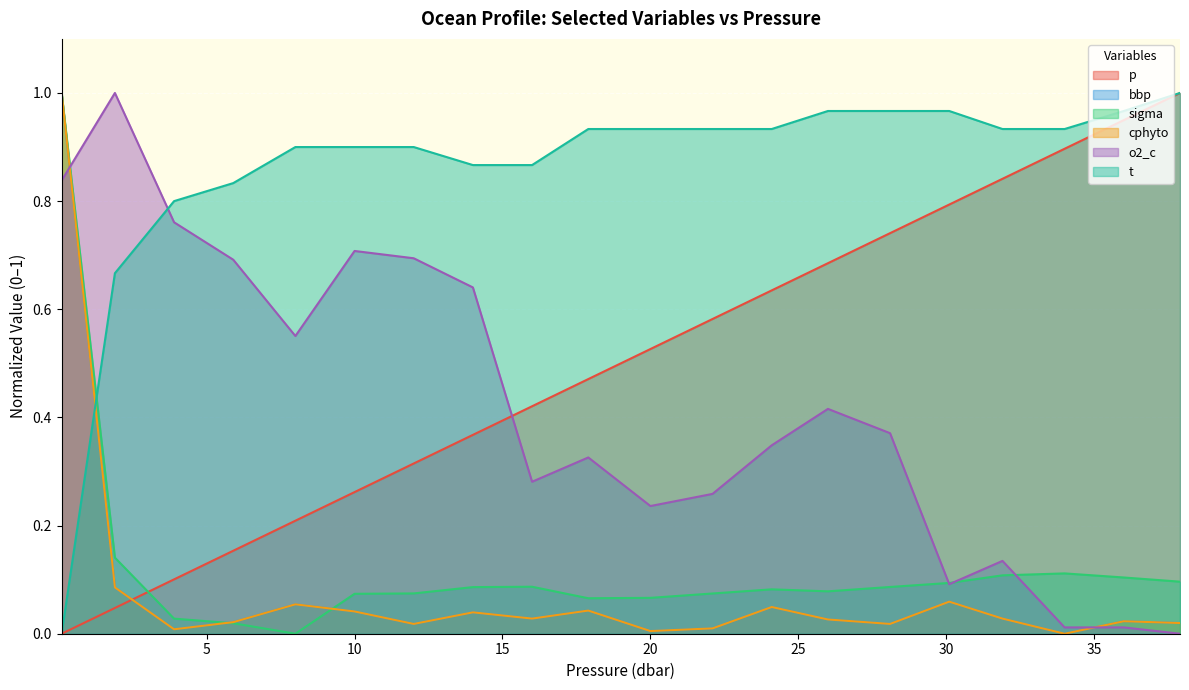

Reading right to left, transcribe all the data shown in this chart.

p: 1.0	0.9	0.9	0.8	0.8	0.7	0.7	0.6	0.6	0.5	0.5	0.4	0.4	0.3	0.3	0.2	0.2	0.1	0.0	0.0
bbp: 0.0	0.0	0.0	0.0	0.1	0.0	0.0	0.0	0.0	0.0	0.0	0.0	0.0	0.0	0.0	0.1	0.0	0.0	0.1	1.0
sigma: 0.1	0.1	0.1	0.1	0.1	0.1	0.1	0.1	0.1	0.1	0.1	0.1	0.1	0.1	0.1	0.0	0.0	0.0	0.1	1.0
cphyto: 0.0	0.0	0.0	0.0	0.1	0.0	0.0	0.0	0.0	0.0	0.0	0.0	0.0	0.0	0.0	0.1	0.0	0.0	0.1	1.0
o2_c: 0.0	0.0	0.0	0.1	0.1	0.4	0.4	0.3	0.3	0.2	0.3	0.3	0.6	0.7	0.7	0.6	0.7	0.8	1.0	0.8
t: 1.0	1.0	0.9	0.9	1.0	1.0	1.0	0.9	0.9	0.9	0.9	0.9	0.9	0.9	0.9	0.9	0.8	0.8	0.7	0.0